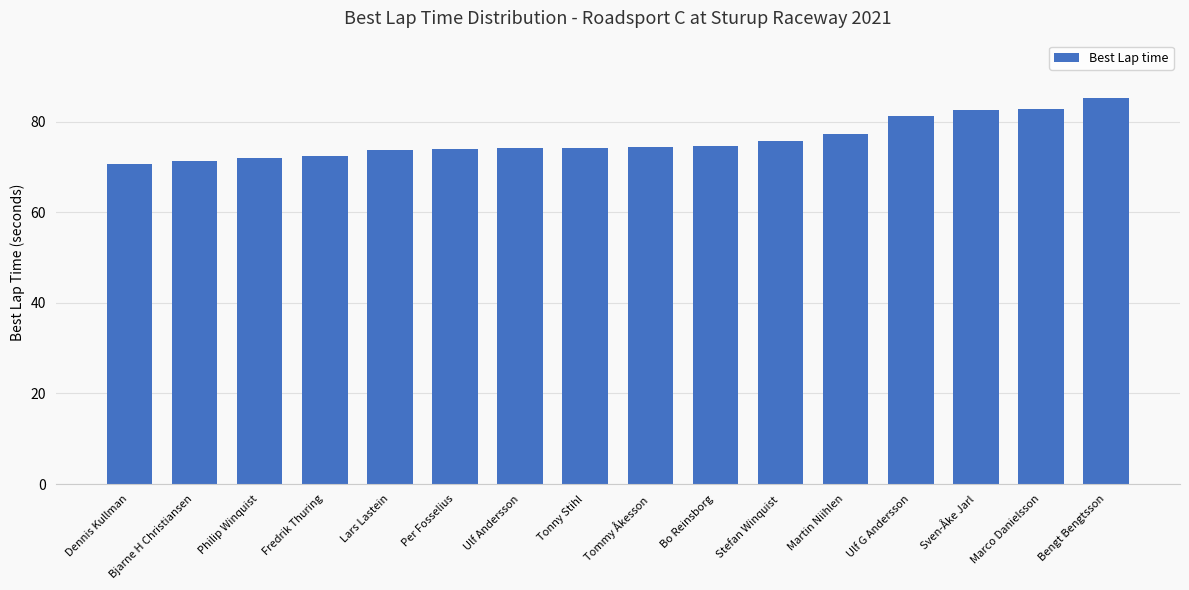

At which category does the chart reach its peak across all series?

Bengt Bengtsson